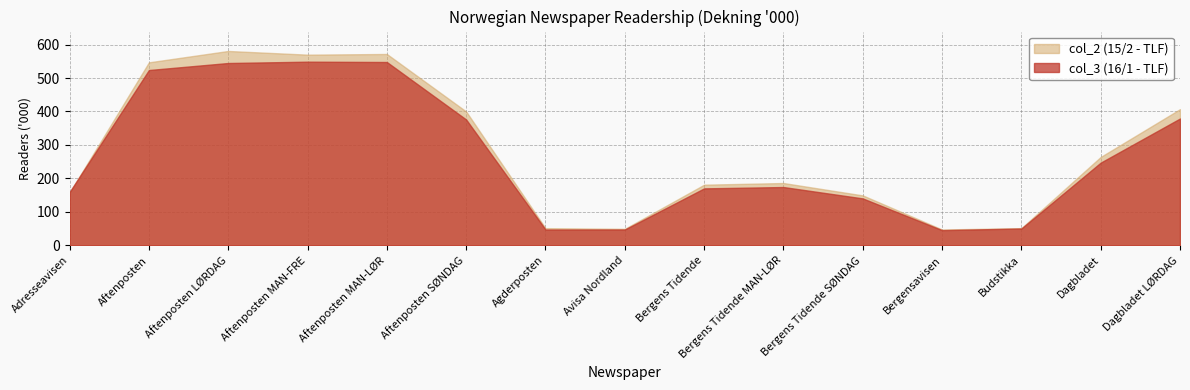

What is the value of the col_2 (15/2) point at the 2nd from the left?

547